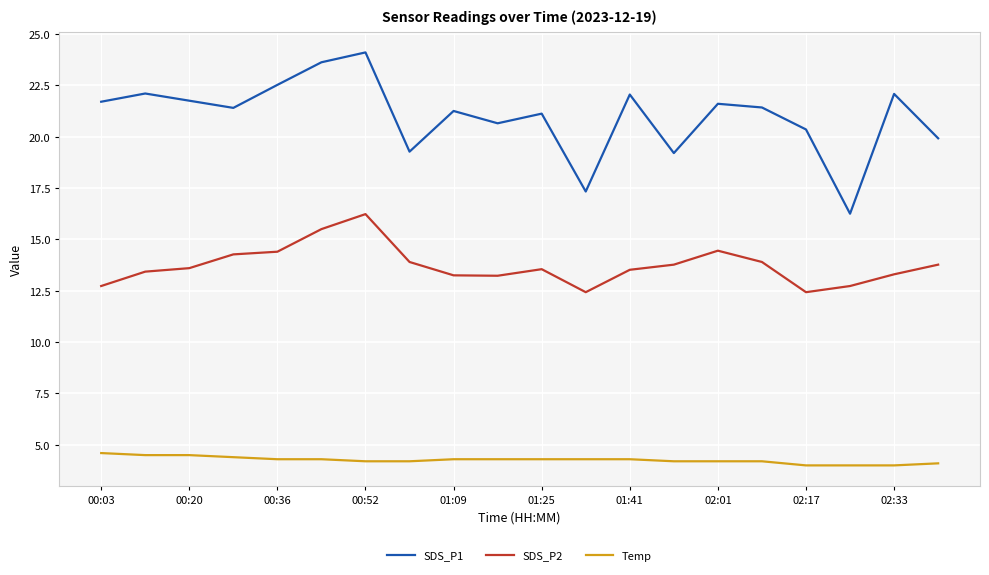

True or false: Temp and SDS_P2 cross at least once.

False